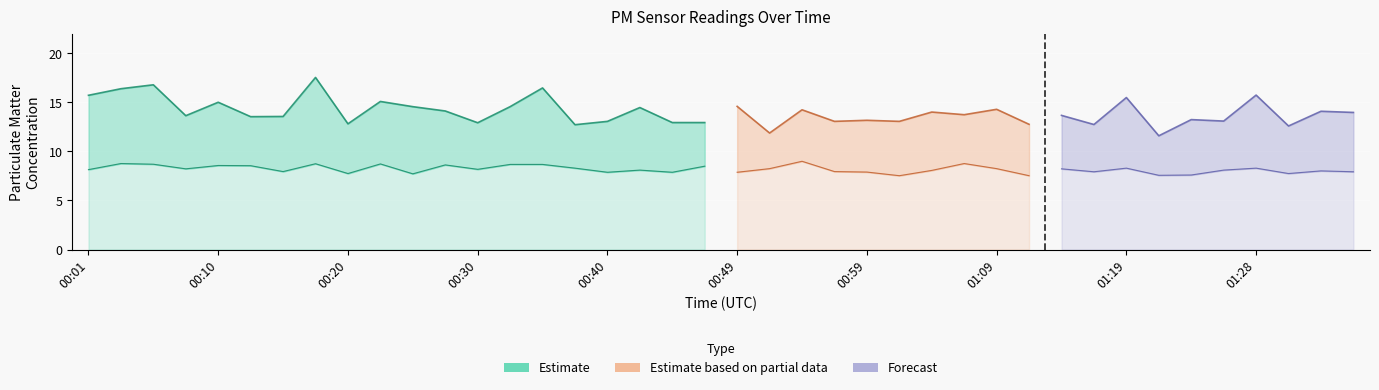

At which label is P1 closest to 14?

01:04